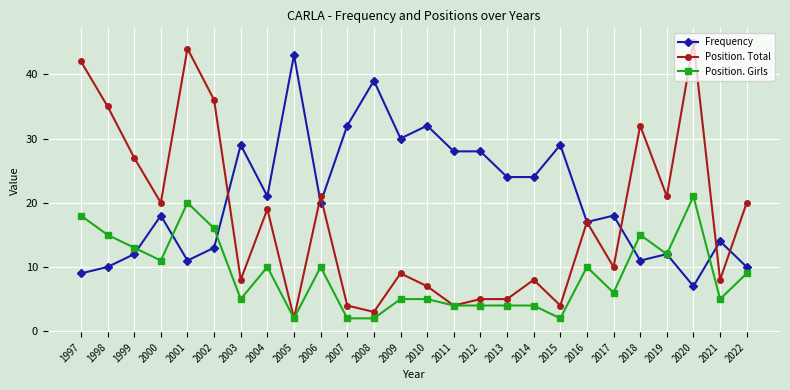

What is the value of the Position. Girls point at the 6th from the left?

16